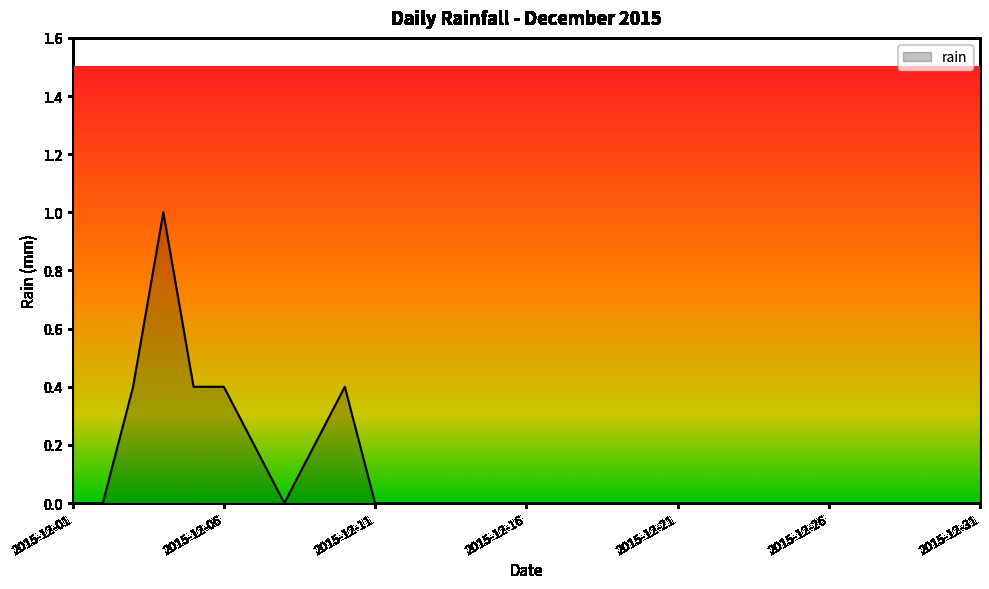

What is the difference between the maximum and minimum values?

1.0